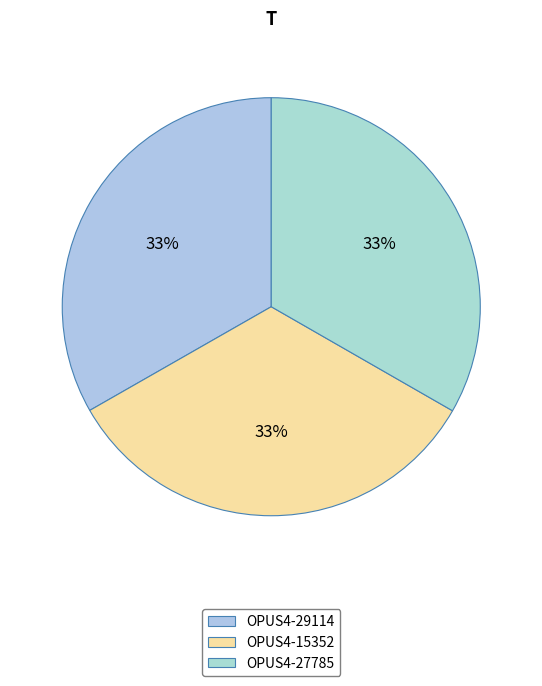

Is it true that OPUS4-27785 is 33% of the pie?

True